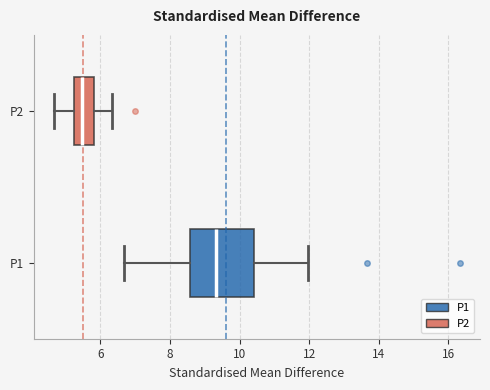

Reading bottom to top, transcribe this box plot: for each box, give where its median line is, the range the box spans, and where its two whiskers end, as read against the x-axis. The values are not printed on the chart, so give them approximately, as read against the axis.

P1: median 9.4, box 8.6 to 10.4, whiskers 6.6 to 12.0
P2: median 5.4, box 5.2 to 5.8, whiskers 4.6 to 6.4